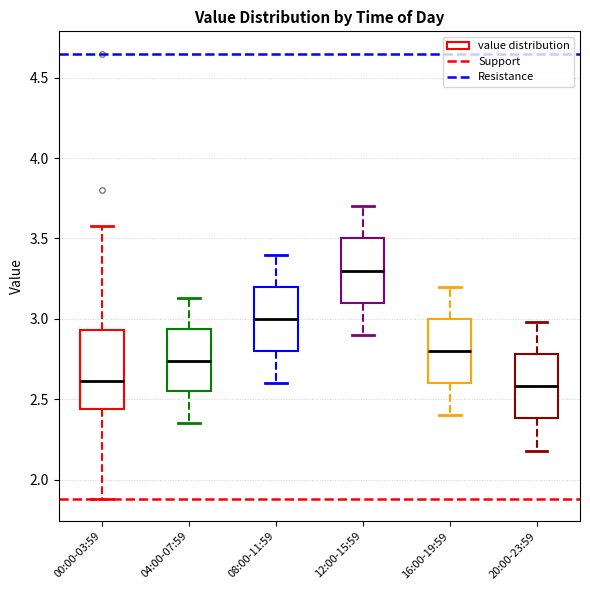

Which box's median line is the highest?

12:00-15:59